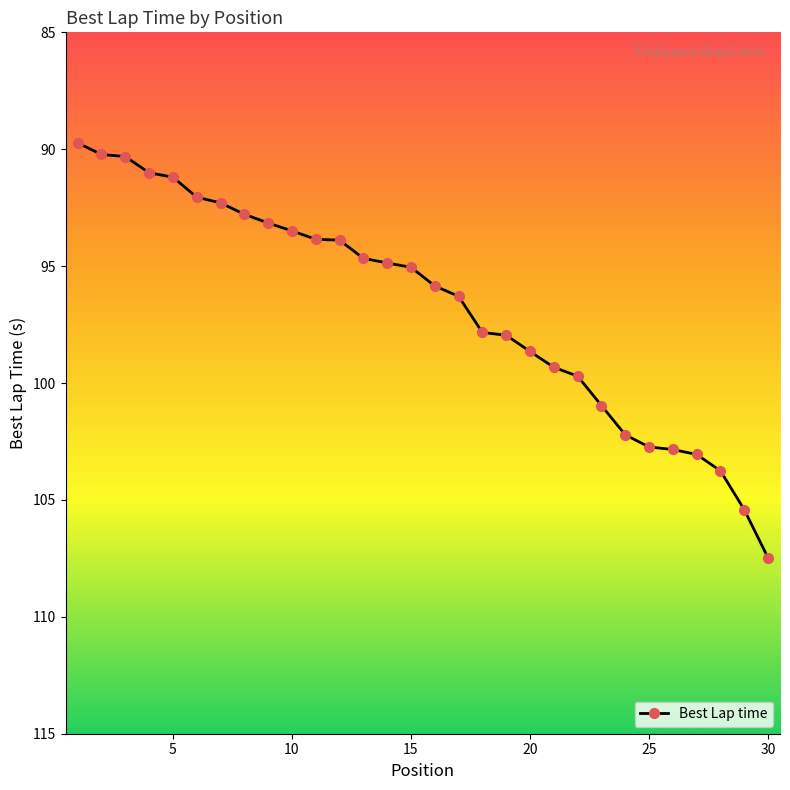

What is the minimum value shown in the chart?

89.7